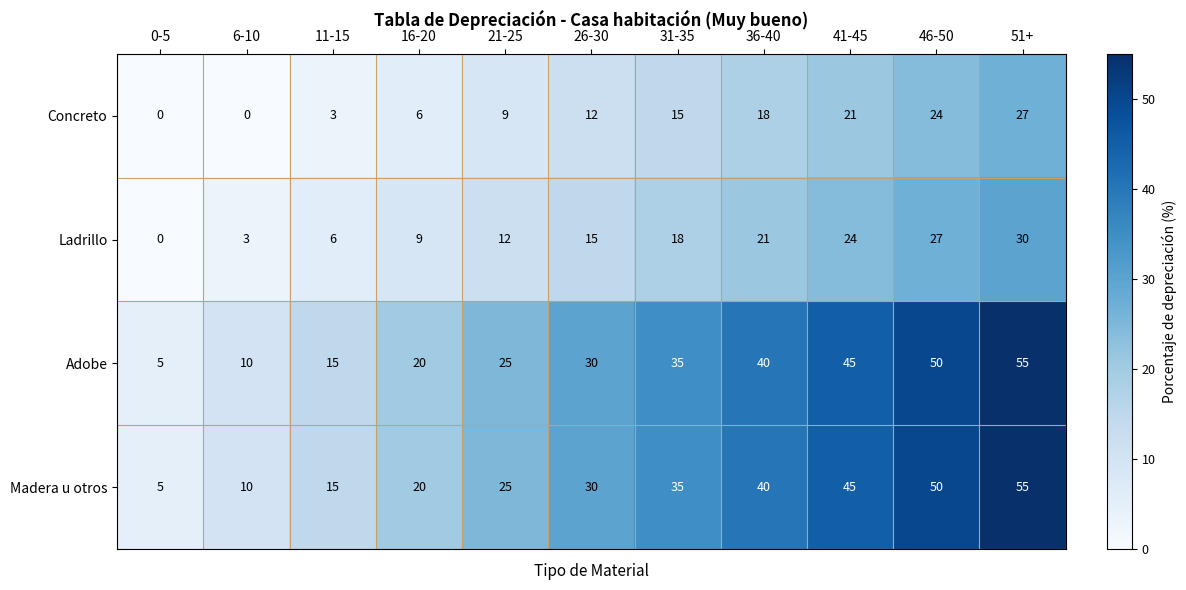

What is the sum of all Ladrillo values?

165